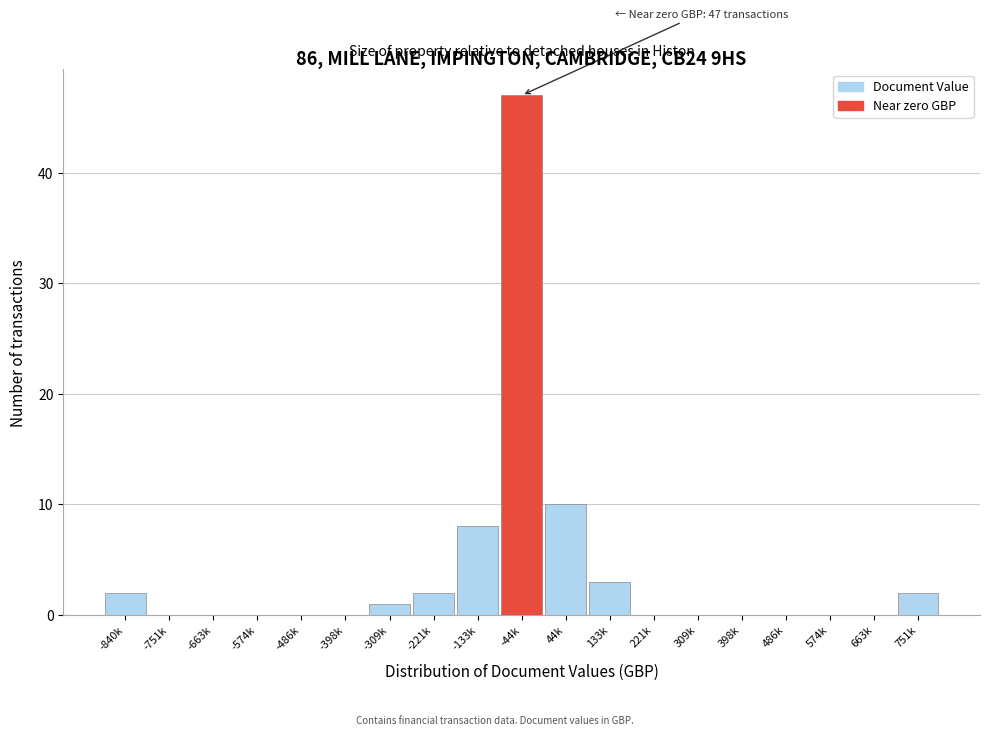

Reading right to left, list all the values displayed in this chart.

751k=2	663k=0	574k=0	486k=0	398k=0	309k=0	221k=0	133k=3	44k=10	-44k=47	-133k=8	-221k=2	-309k=1	-398k=0	-486k=0	-574k=0	-663k=0	-751k=0	-840k=2